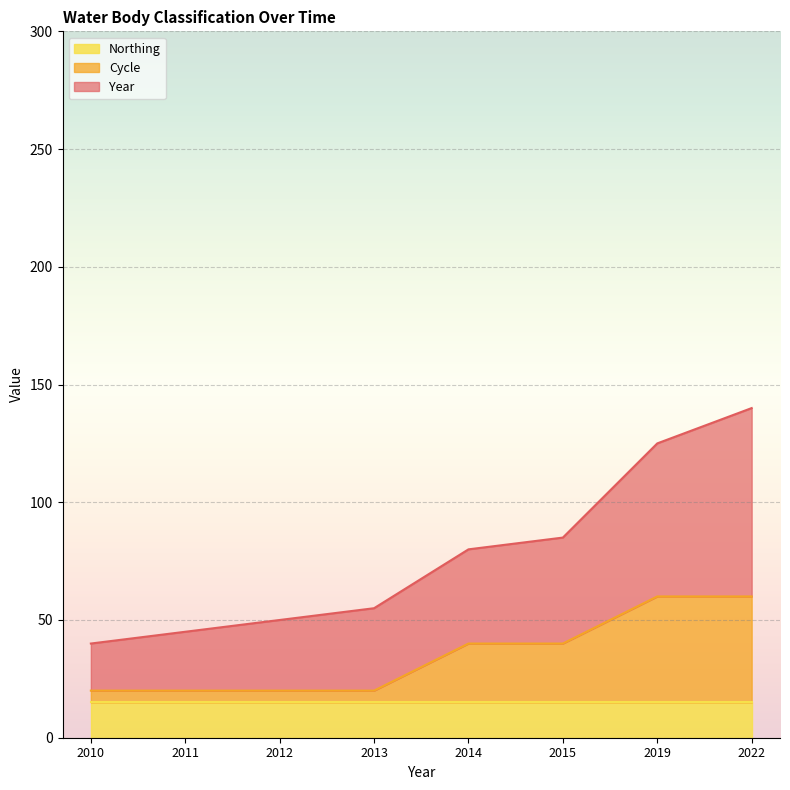

What is the difference between the second highest and second lowest values in the Cycle series?

40